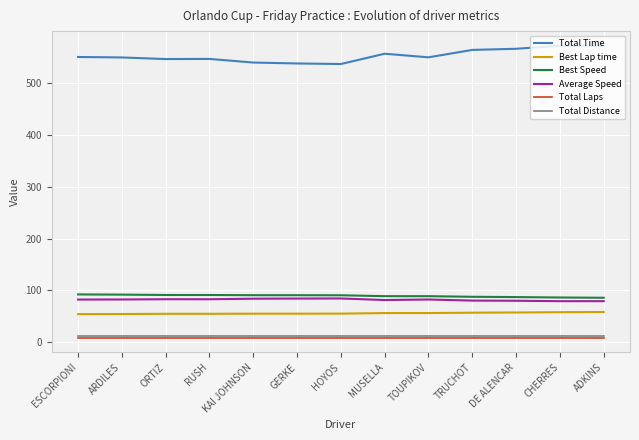

What is the smallest value displayed?

9.0